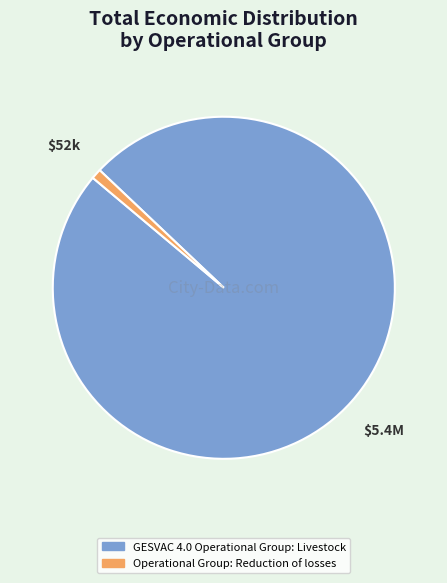

Which slice represents more than half of the pie?

GESVAC 4.0 Operational Group: Livestock